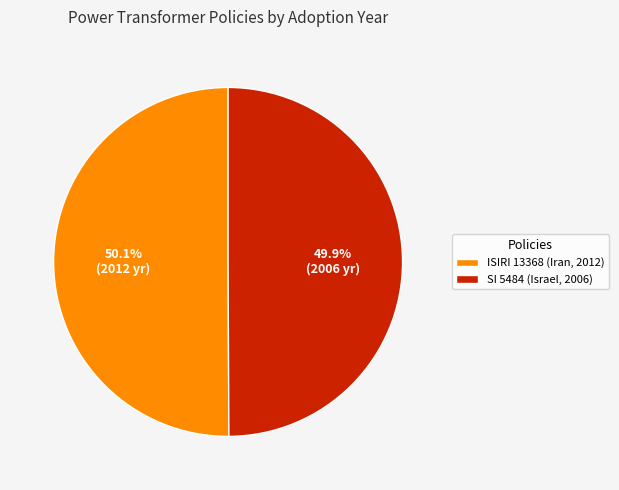

True or false: ISIRI 13368 (Iran, 2012) accounts for 50% of the total.

True